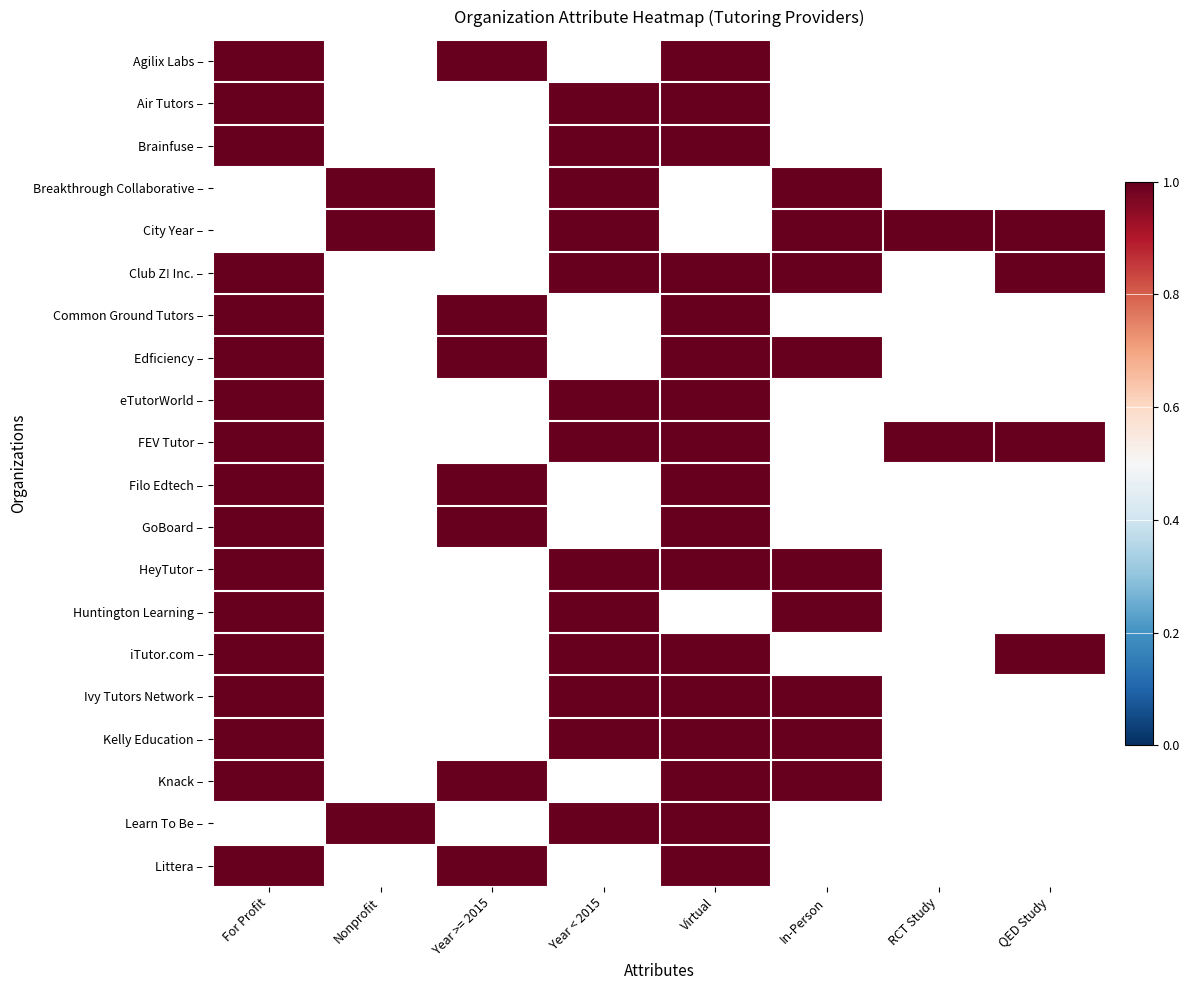

The Edficiency series shows 1 at City Year. True or false?

False